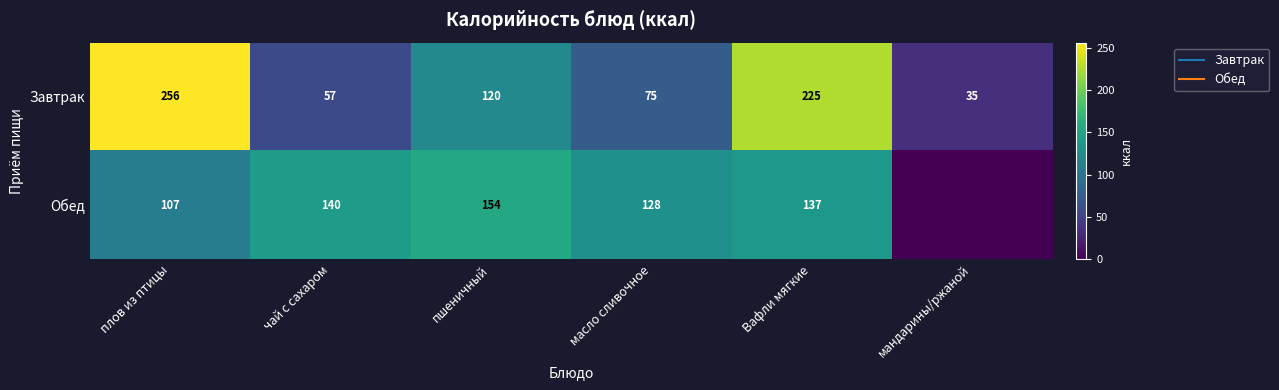

Which series has the largest range (max minus min)?

Завтрак